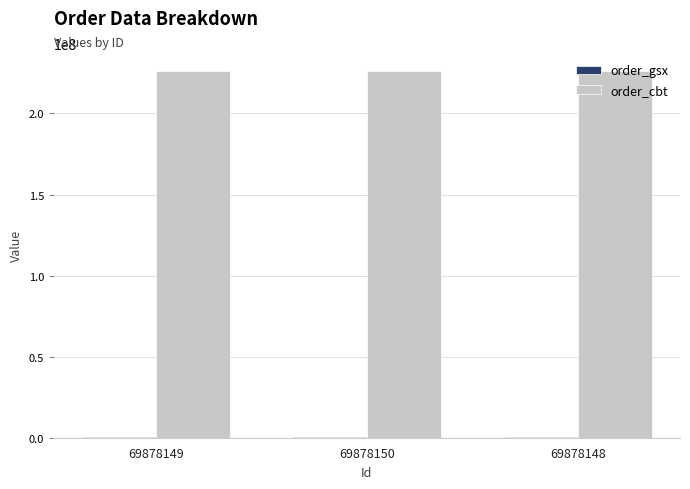

What is the greatest value displayed?

225958312